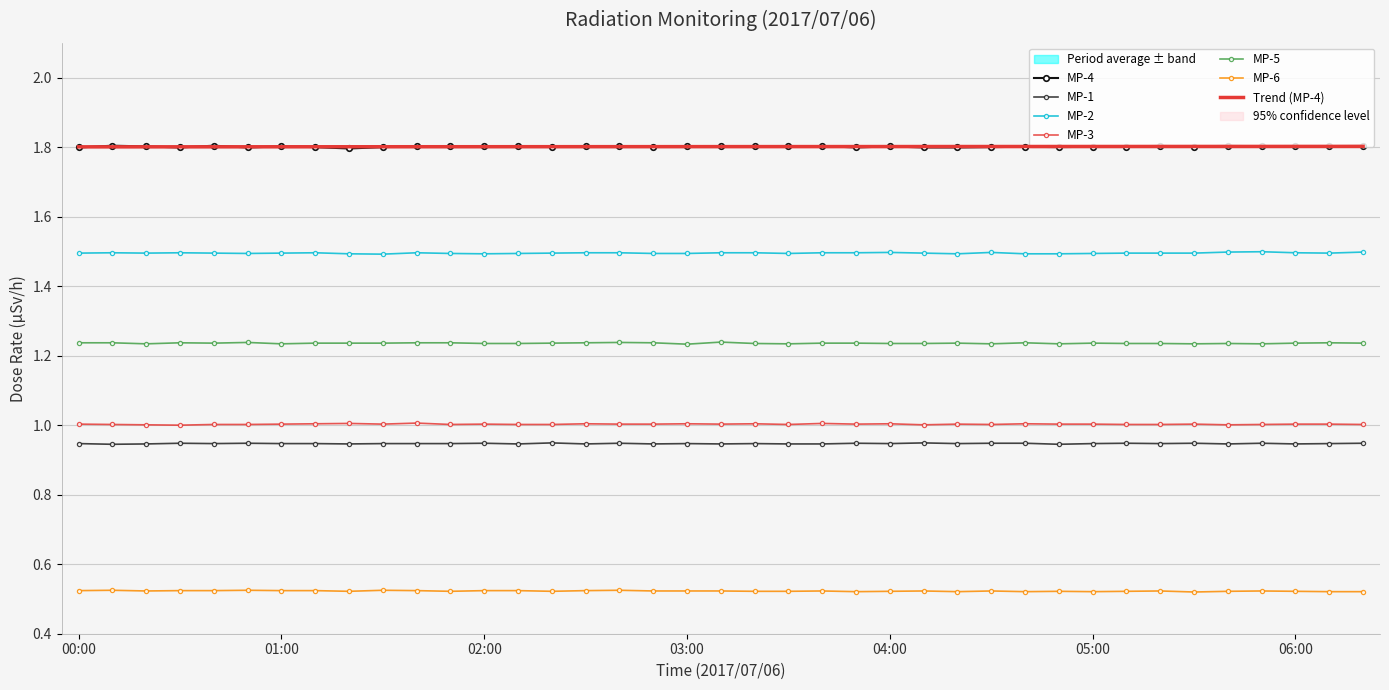

List the labels in order of MP-3 value, smallest first.

00:30, 00:20, 04:10, 05:40, 00:10, 00:40, 00:50, 01:50, 02:10, 02:20, 03:30, 04:30, 05:10, 05:20, 05:50, 06:20, 00:00, 01:00, 01:30, 02:00, 02:40, 02:50, 03:10, 03:50, 04:20, 04:50, 05:00, 05:30, 06:00, 06:10, 01:10, 02:30, 03:00, 03:20, 04:00, 04:40, 01:20, 03:40, 01:40